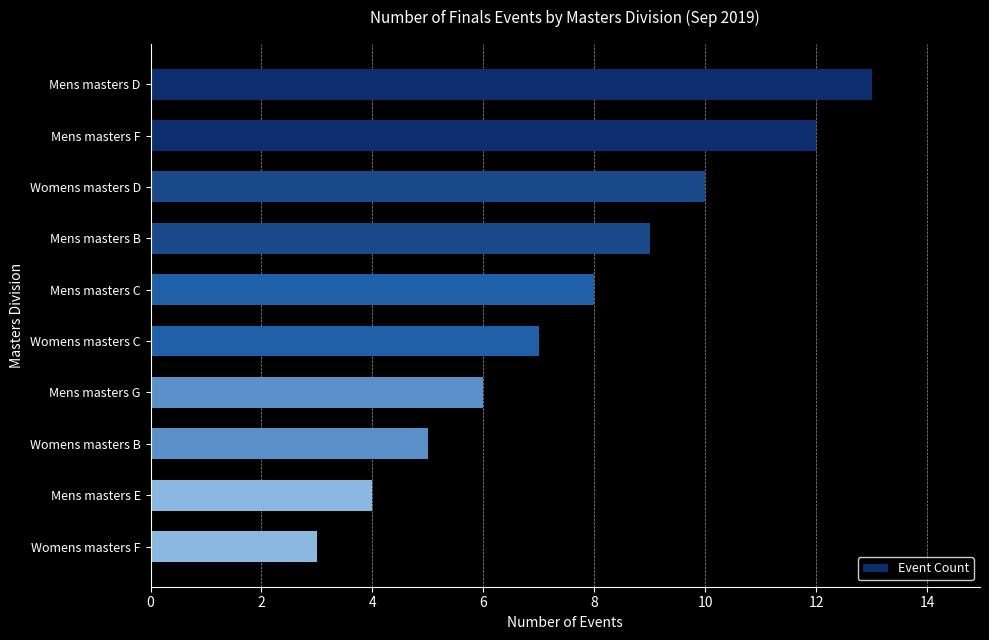

Which has a higher value, Mens masters E or Womens masters C?

Womens masters C